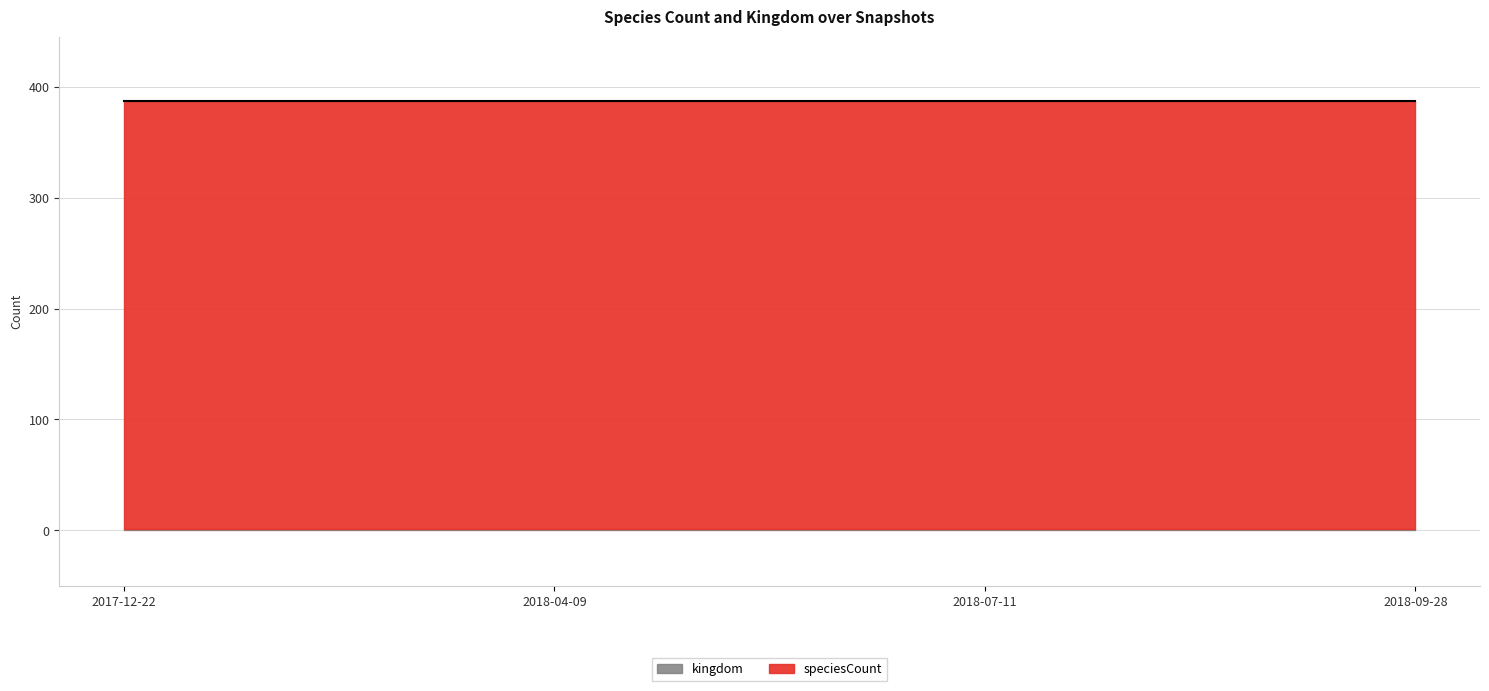

True or false: speciesCount and kingdom intersect in this chart.

False